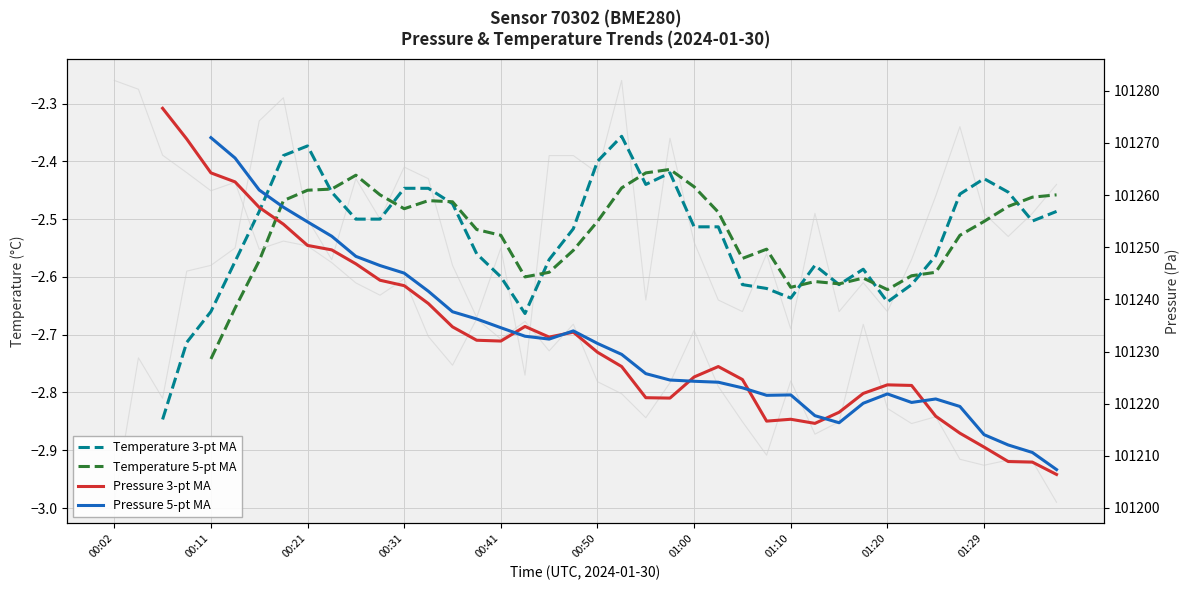

What is the difference between the Pressure 3-pt MA values at 31 and 19?

11.8